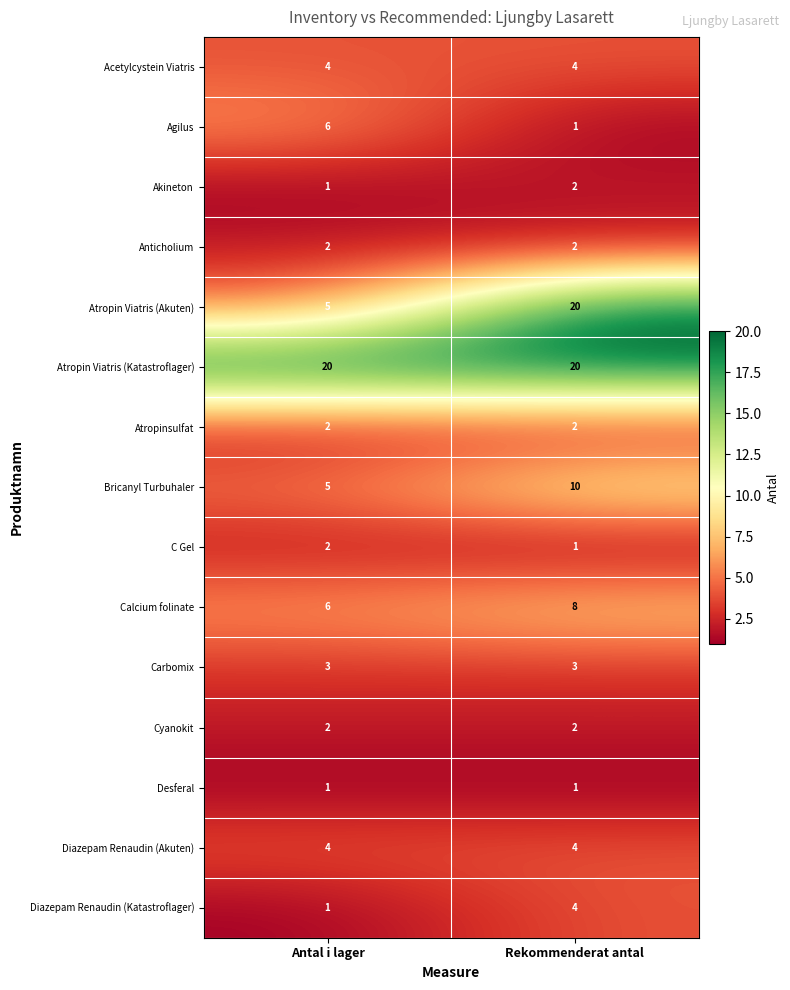

Is it true that Anticholium equals 1 at Antal i lager?

False